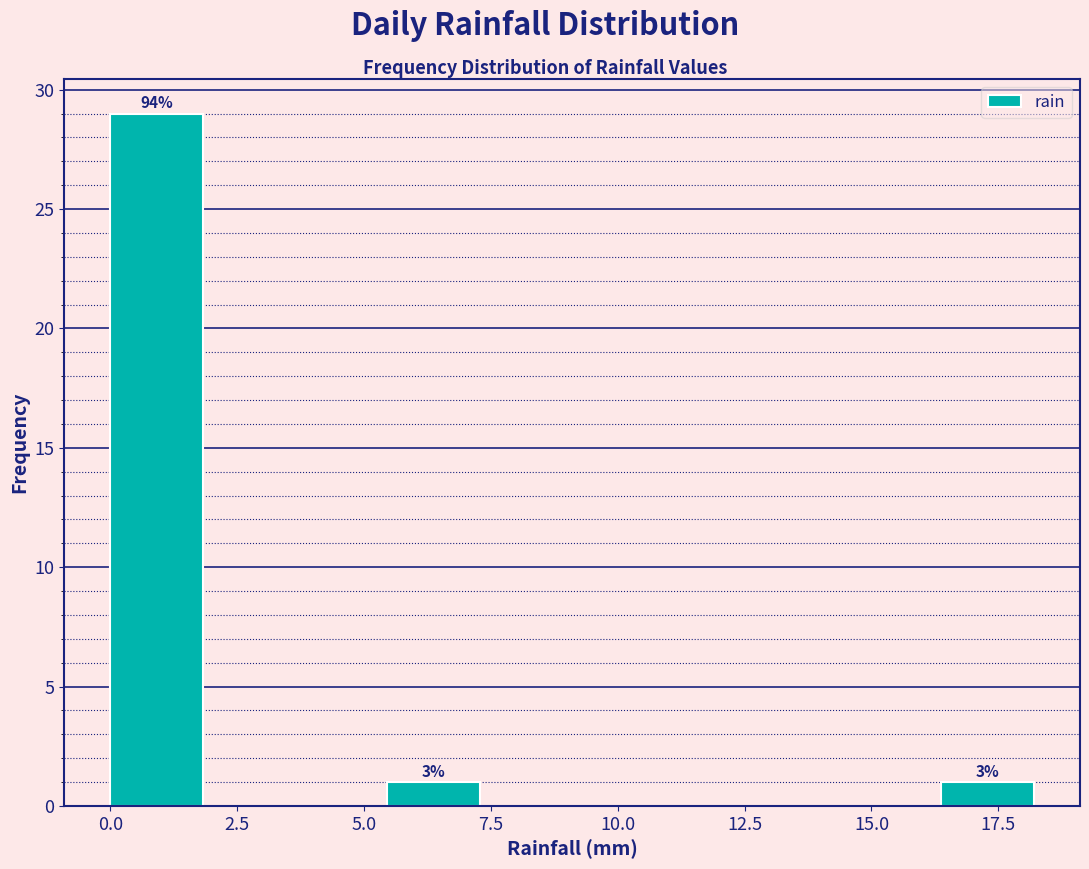

Around what value on the x-axis is the tallest bar? Give the approximate position of its centre, as read against the axis.

1.0